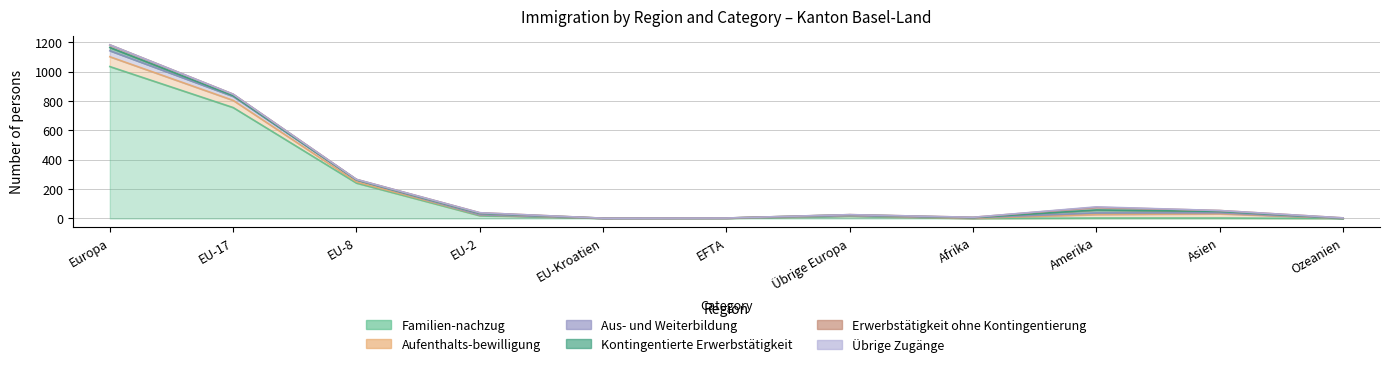

Is the value of Aufenthalts-bewilligung at EFTA greater than the value of Übrige Zugänge at Übrige Europa?

Yes